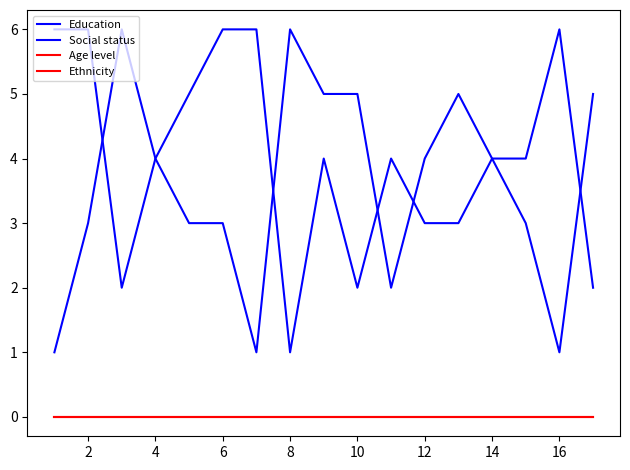

True or false: Ethnicity has more than 2 interior local peaks.

False